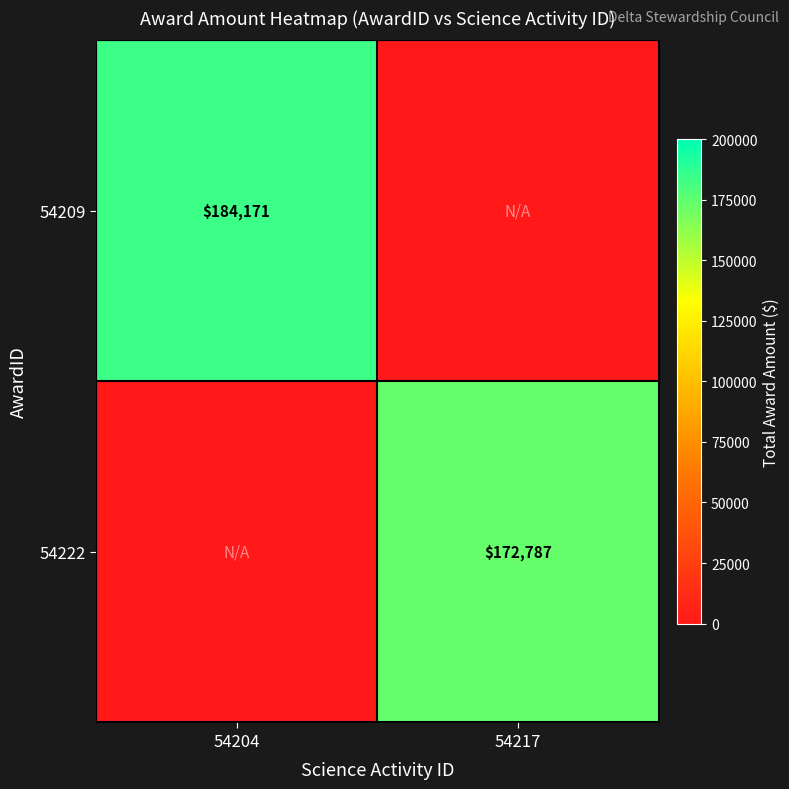

The value of 54209 at 54204 is 184171. True or false?

True